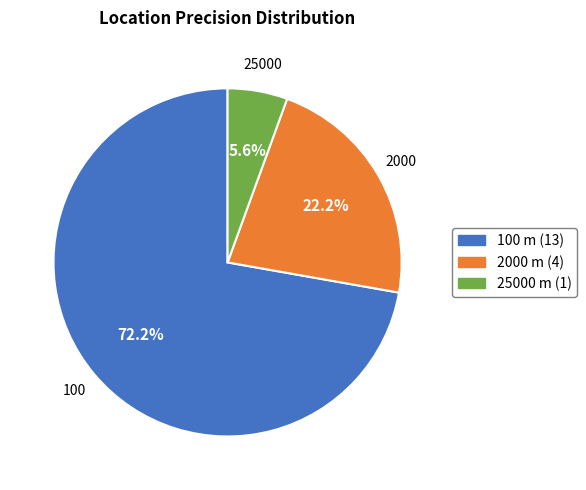

Count the number of slices in the pie.

3